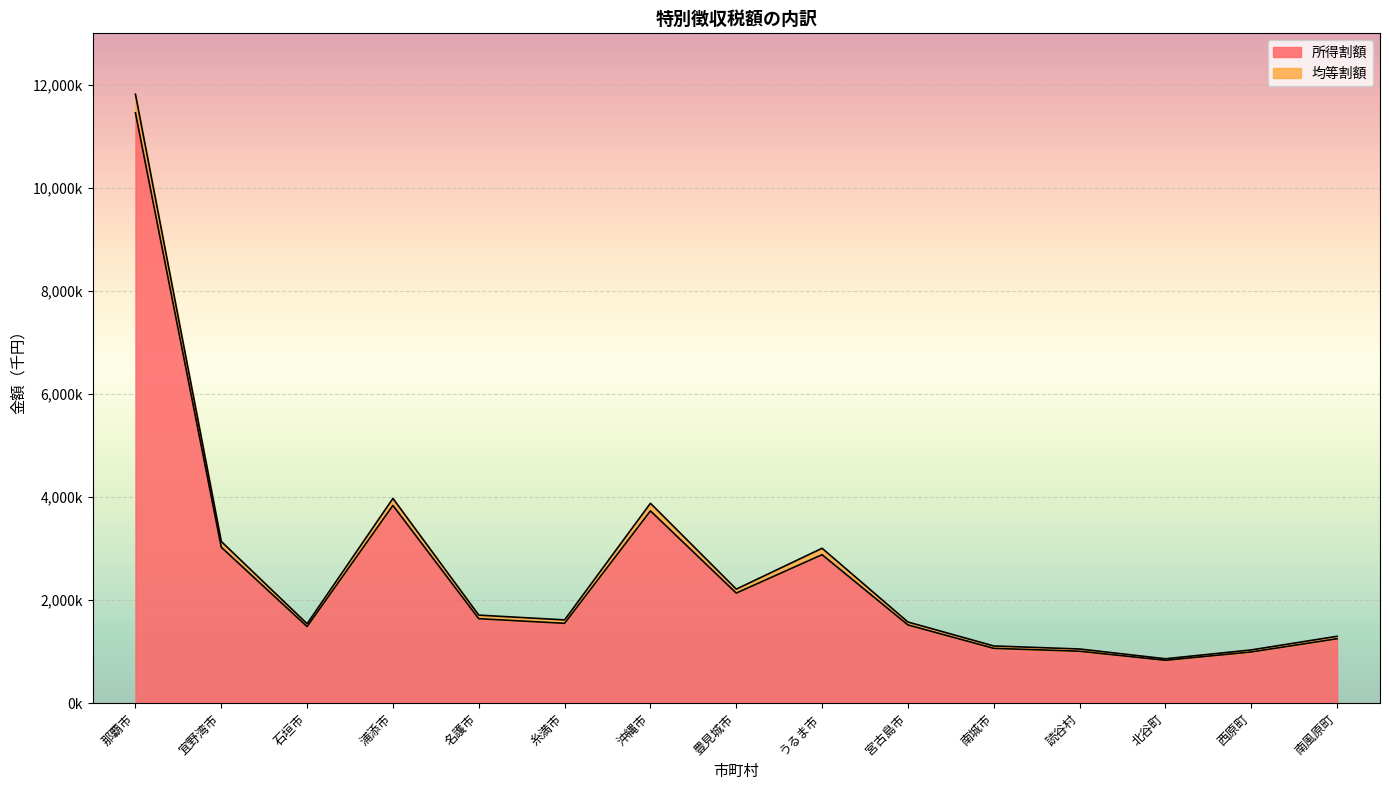

Read the 所得割額 value at 石垣市, to the nearest 10.

1486200